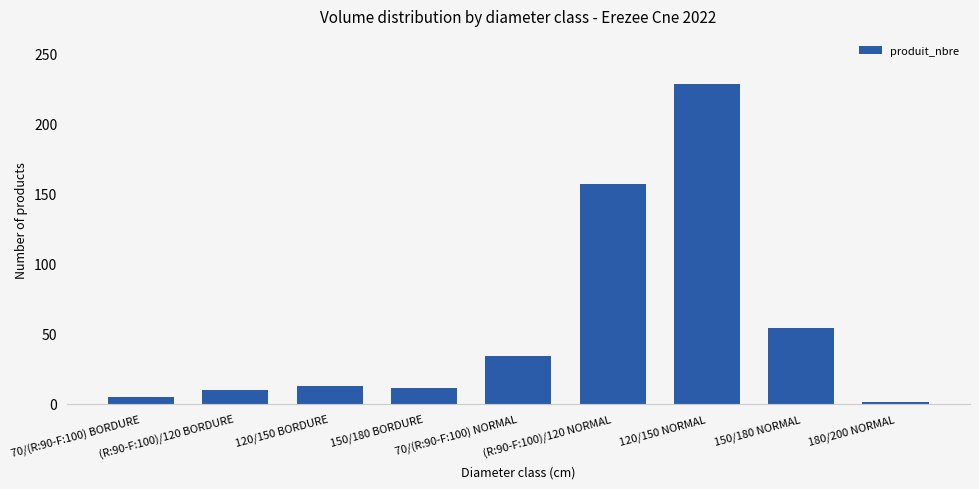

Where is the data nearest to the value 114?

(R:90-F:100)/120 NORMAL